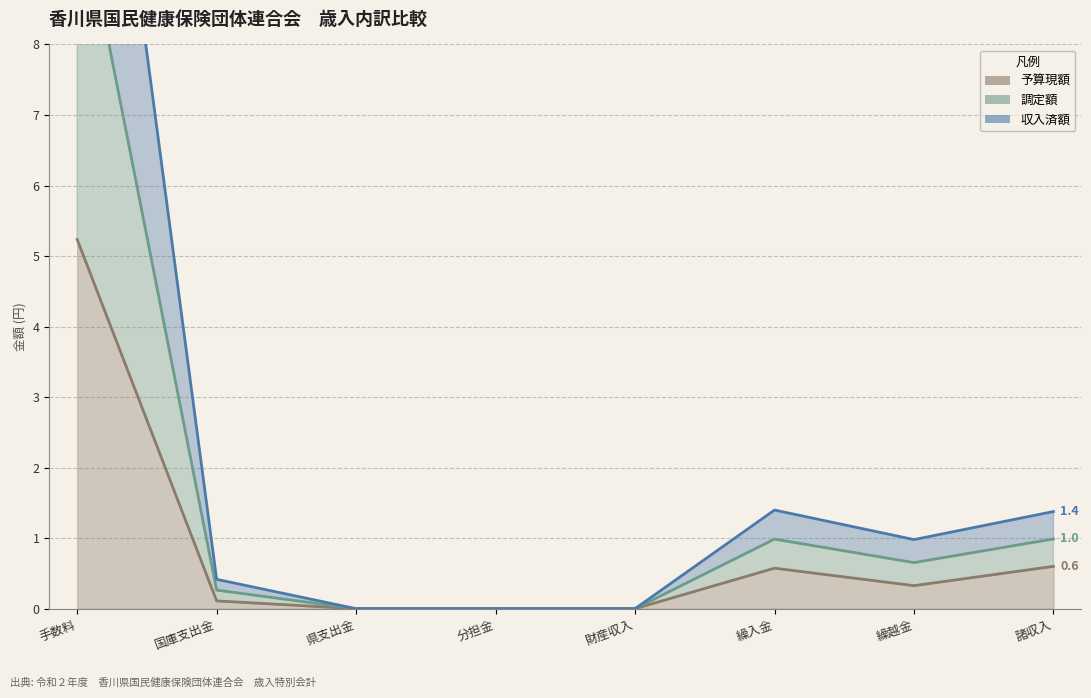

Rank the series at 県支出金 from lowest to highest value.

予算現額, 調定額, 収入済額